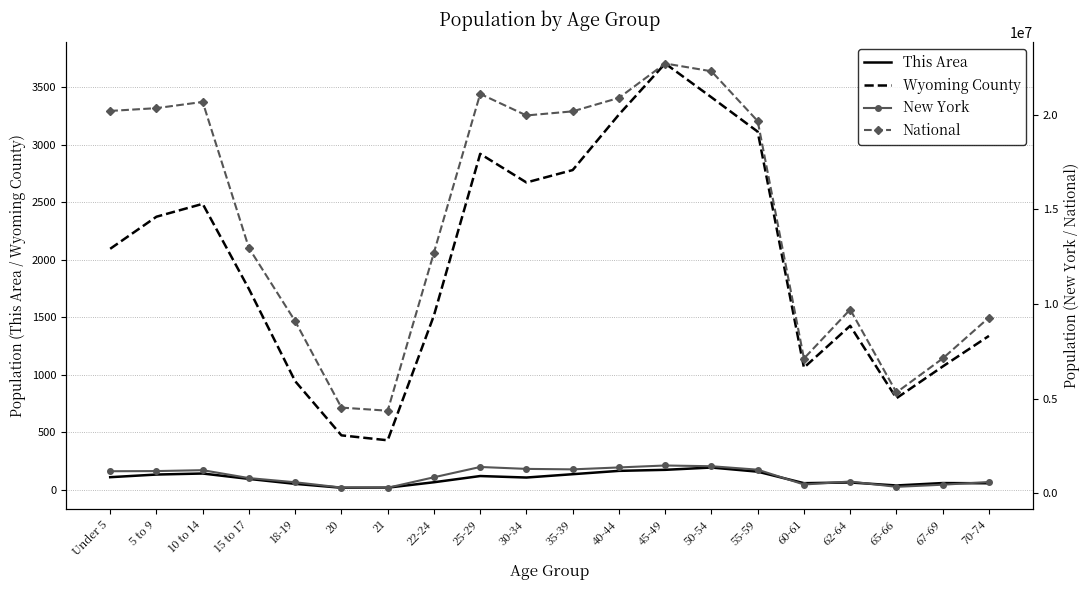

True or false: Wyoming County and National intersect in this chart.

False